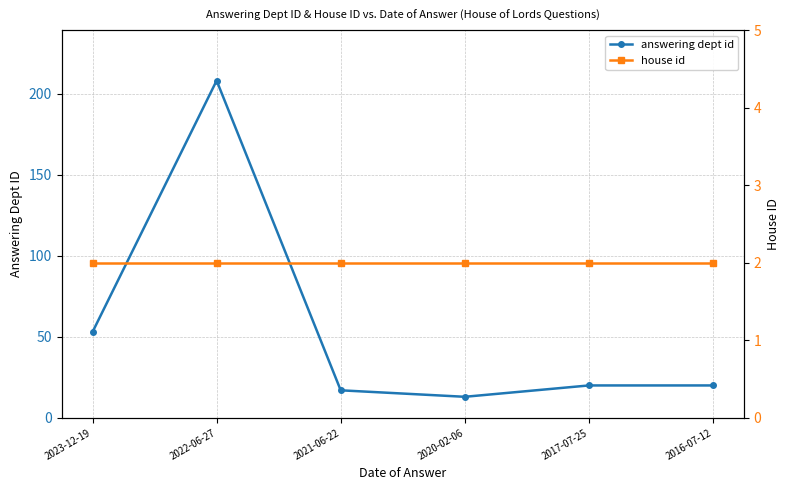

Reading left to right, transcribe all the data shown in this chart.

answering dept id: 2023-12-19=53	2022-06-27=208	2021-06-22=17	2020-02-06=13	2017-07-25=20	2016-07-12=20
house id: 2023-12-19=2	2022-06-27=2	2021-06-22=2	2020-02-06=2	2017-07-25=2	2016-07-12=2